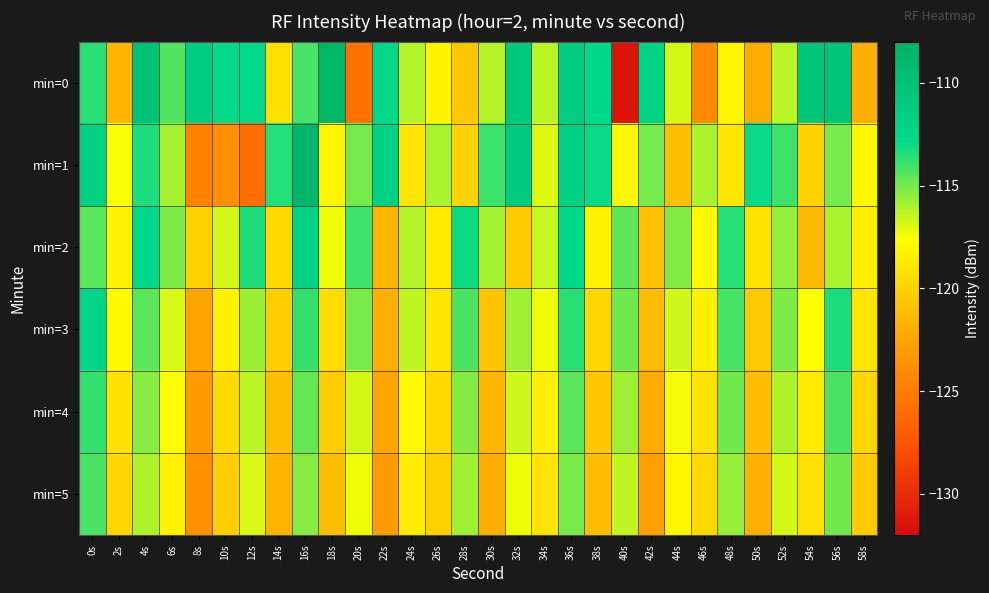

At which category does the chart reach its peak across all series?

18s